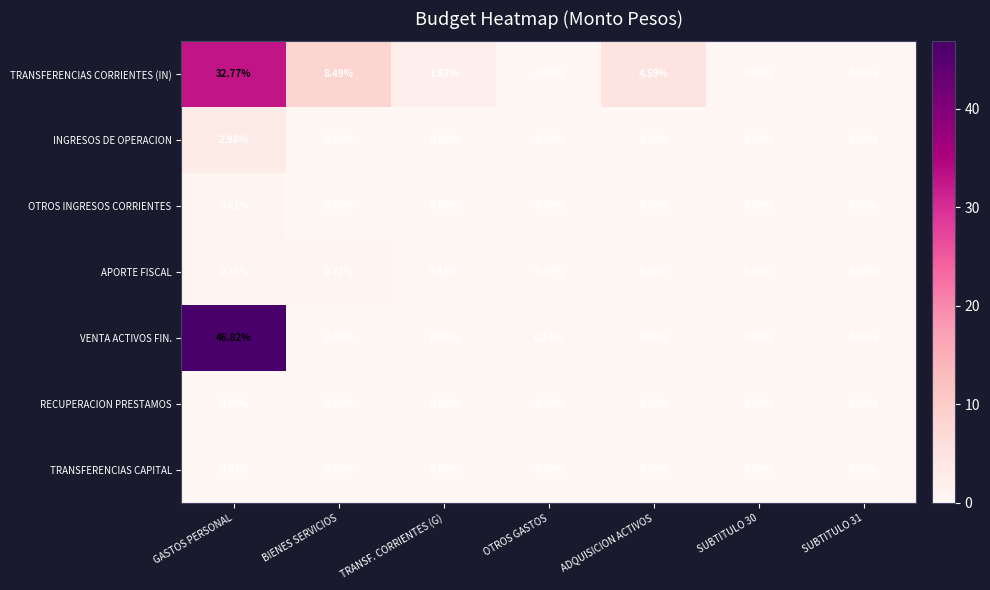

Between TRANSF. CORRIENTES (G) and SUBTITULO 31, which series saw the biggest shift?

TRANSFERENCIAS CORRIENTES (IN)